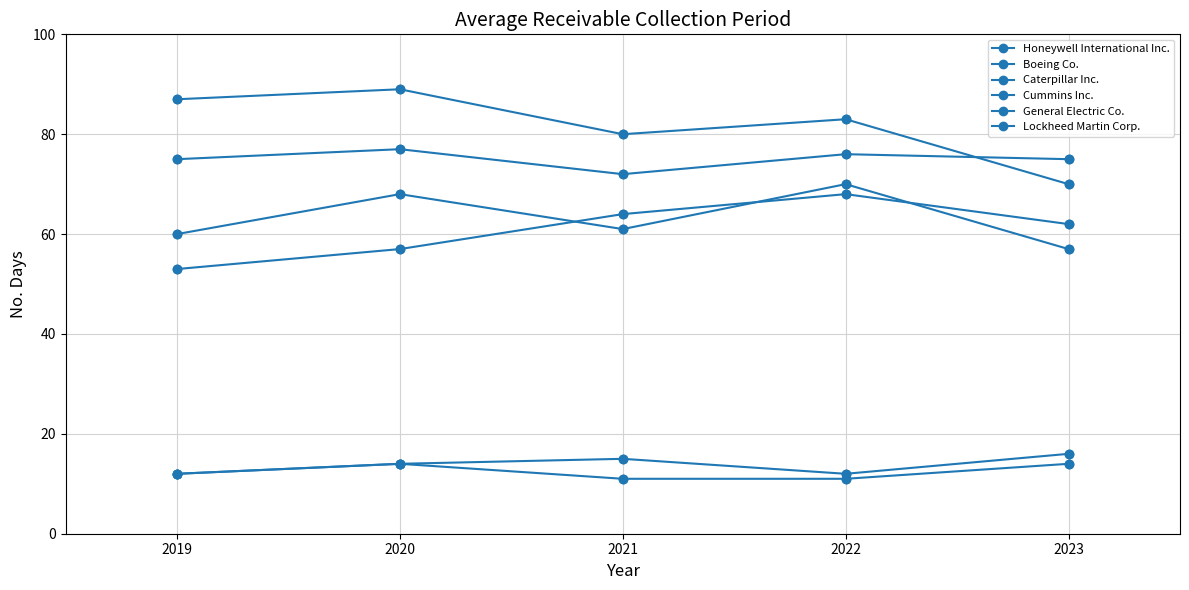

How many lines are shown in the chart?

6